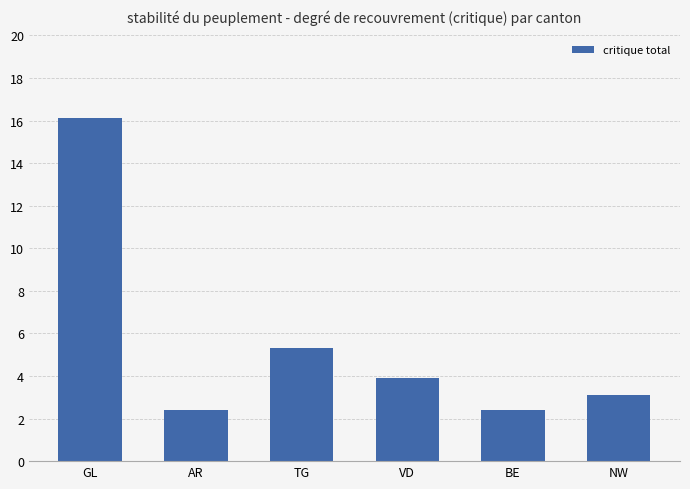

How many distinct data groups are displayed?

1